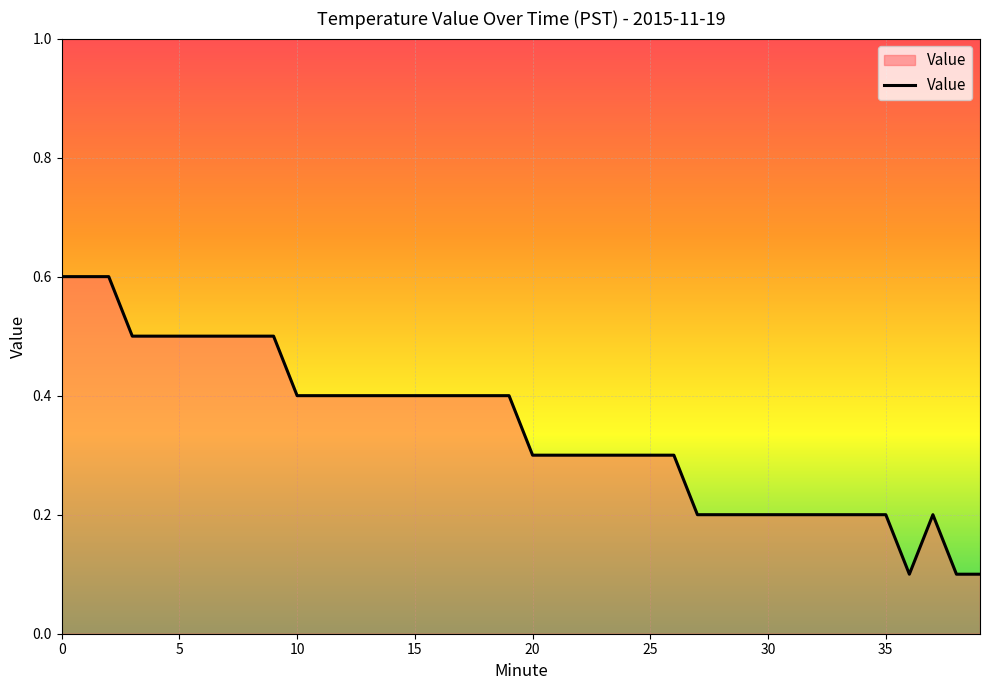

What is the maximum value shown in the chart?

0.6